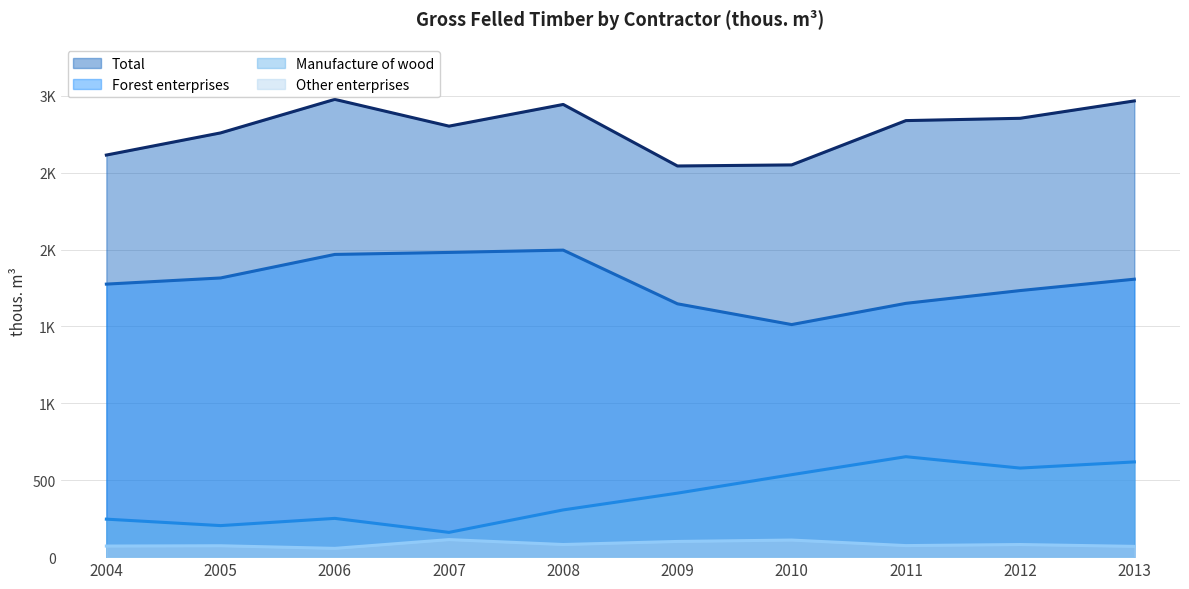

What is the value of the Other enterprises (line) point at the 6th from the left?

102